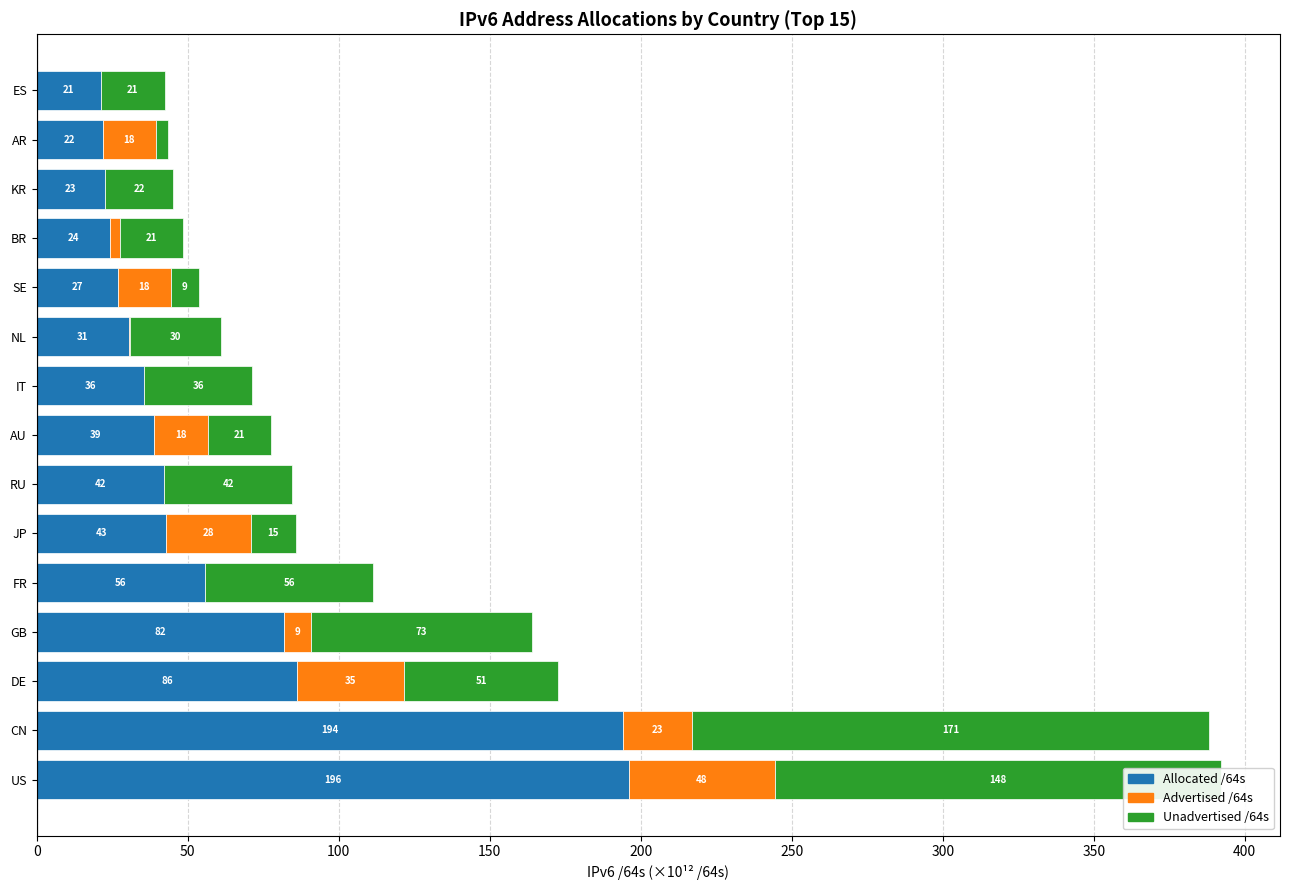

What is the value of the Allocated /64s bar at the 7th from the left?

42.3